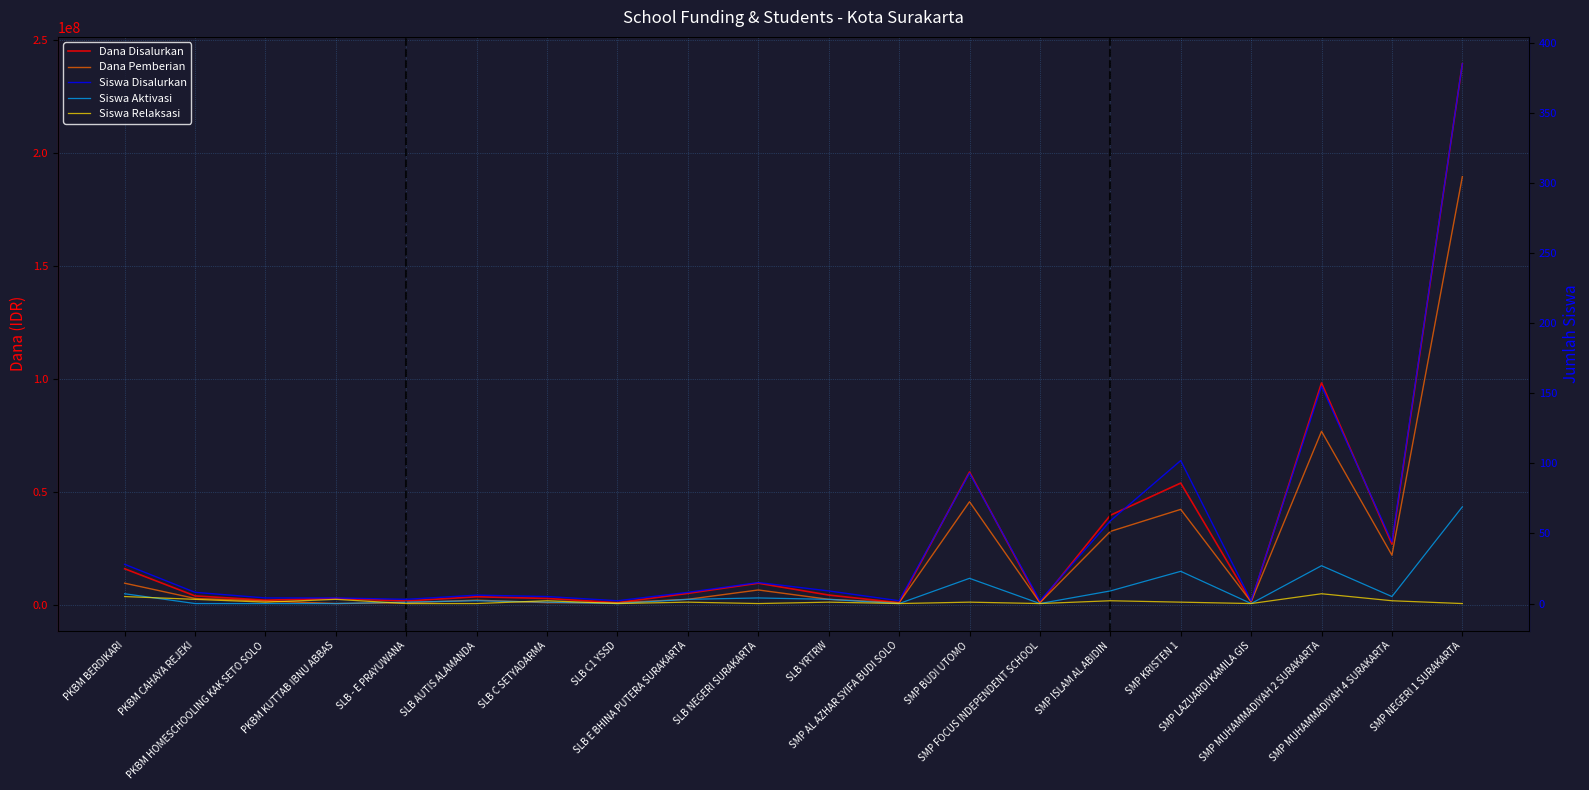

What is the difference between the maximum and second lowest values in the Siswa Relaksasi series?

7